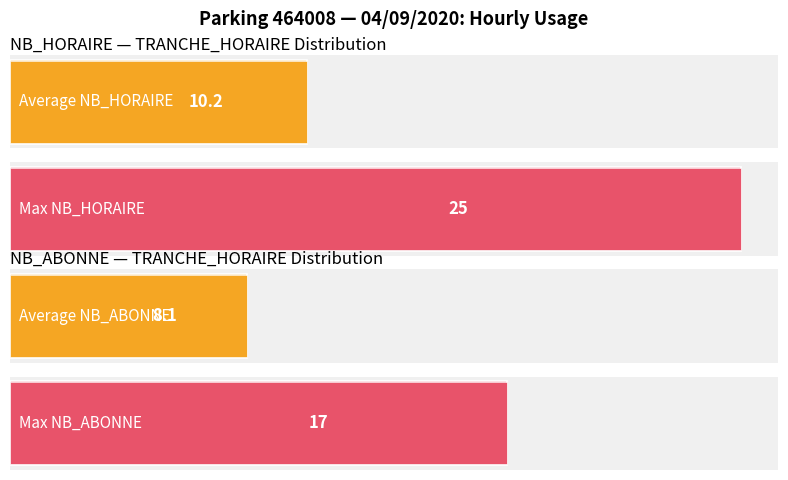

What are all the series names shown in the legend?

NB_HORAIRE, NB_ABONNE